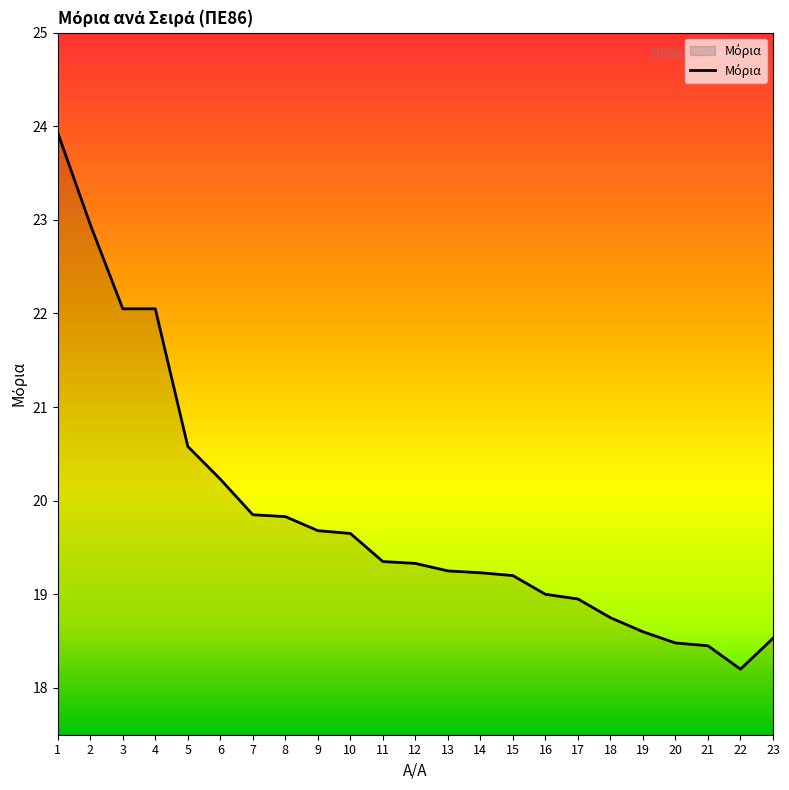

What is the sum of the values at 22 and 5?

38.8